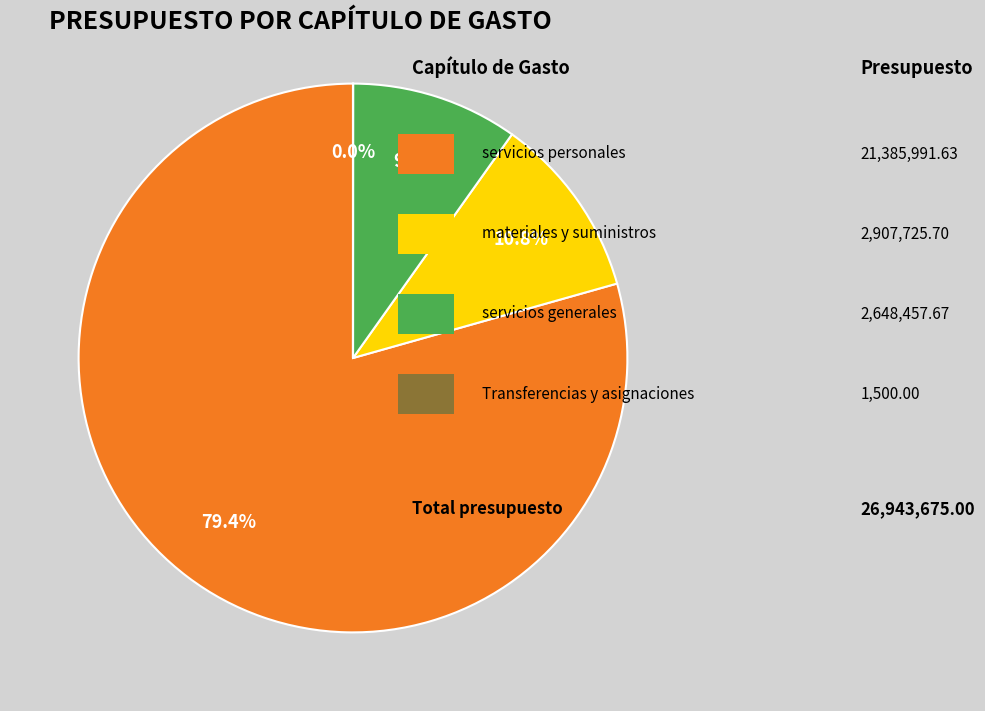

Does any single category account for the majority?

Yes